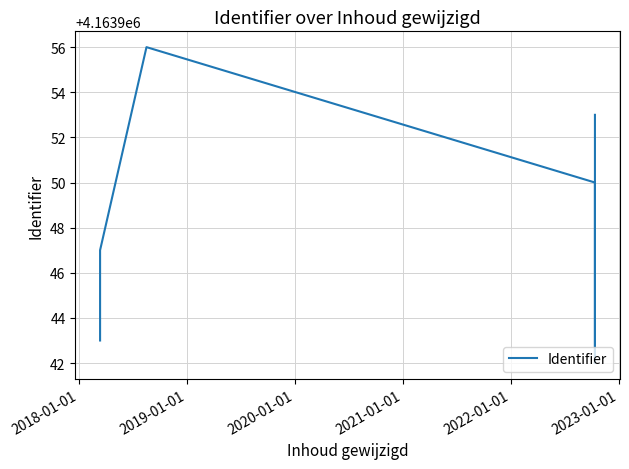

What position from the left is 2021-01-01?

4